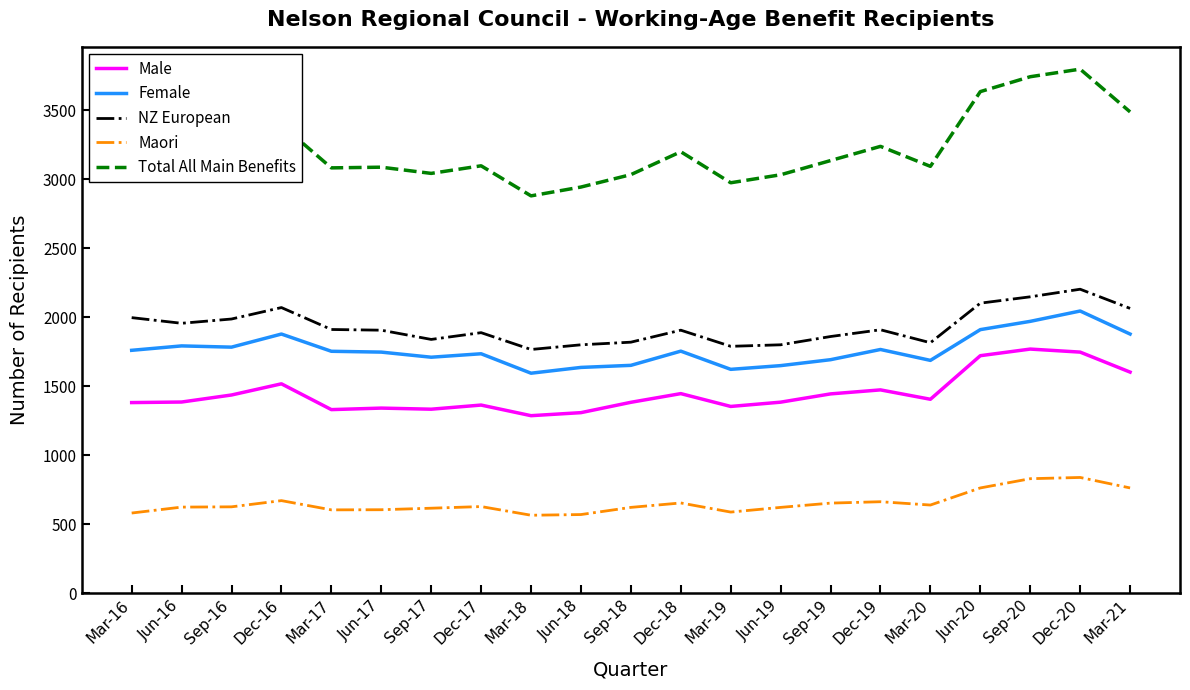

Is this an area chart (filled region under the line)?

No